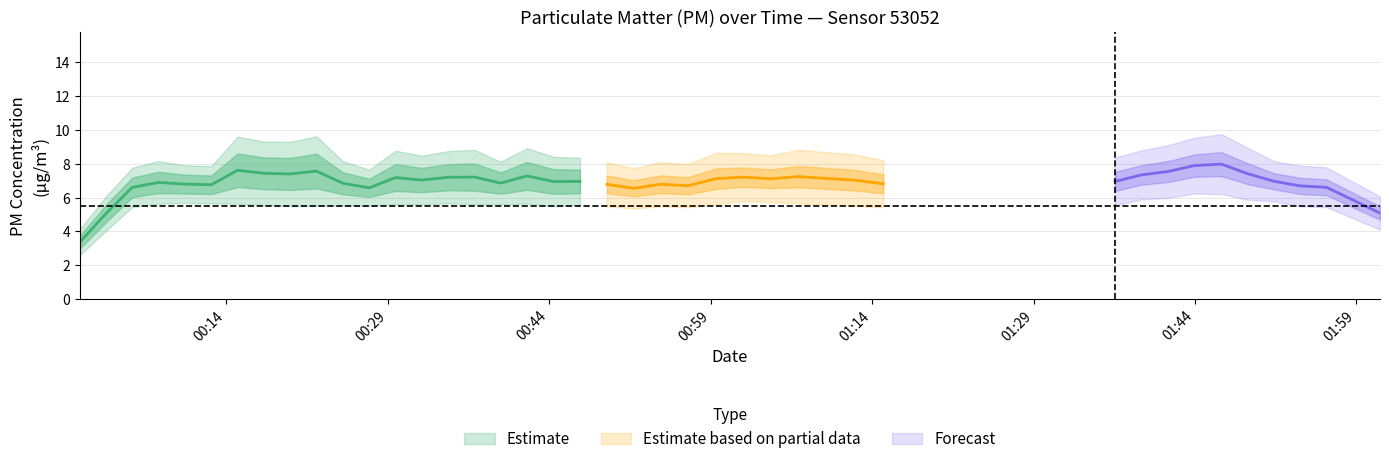

How many data points does each series have?

40